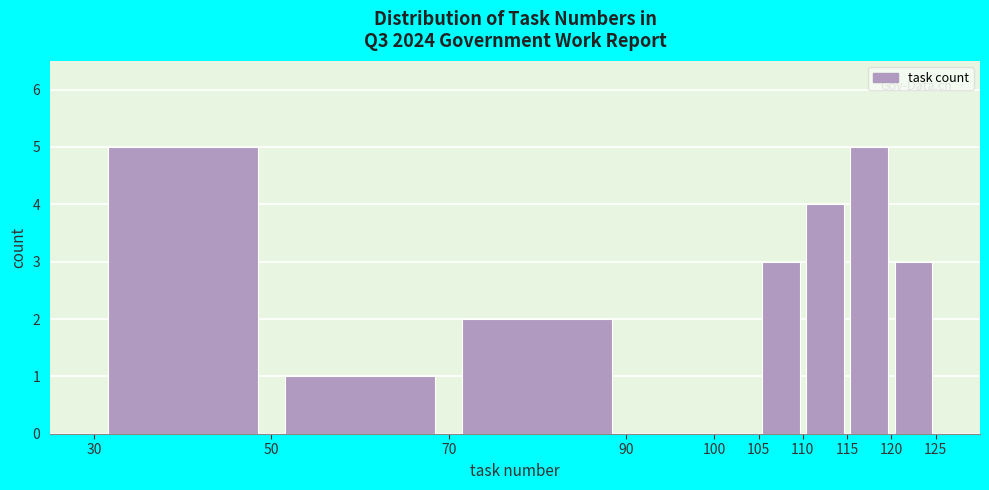

Reading left to right, list every bar in this chart as the range it spans on the x-axis followed by its height. The values are not printed on the chart, so give them approximately, as read against the axis.

30 to 50: 5
50 to 70: 1
70 to 90: 2
90 to 100: 0
100 to 105: 0
105 to 110: 3
110 to 115: 4
115 to 120: 5
120 to 125: 3